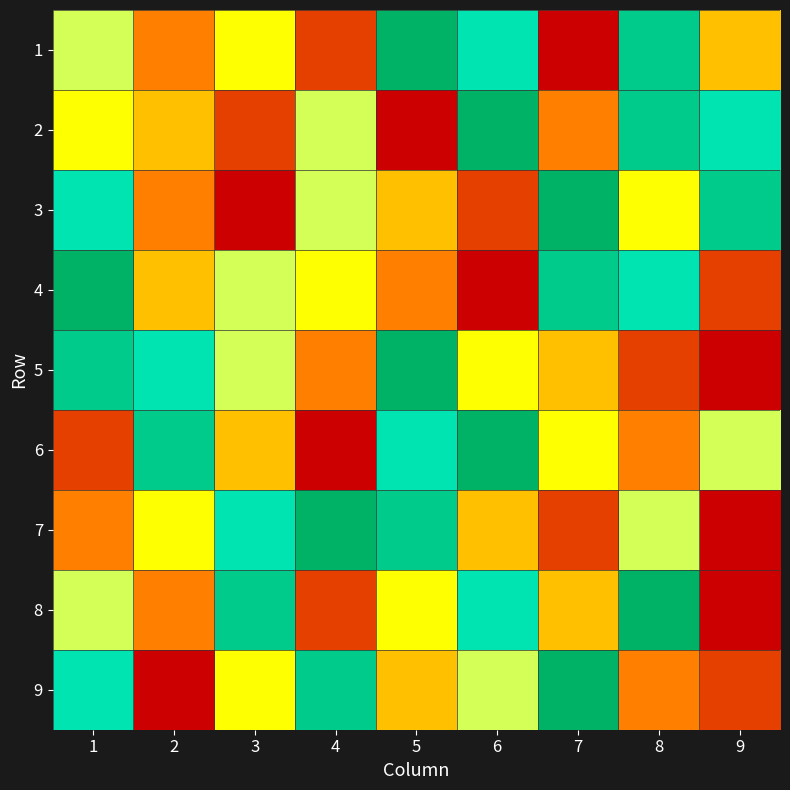

Reading right to left, extract all data points from this chart.

1: 9=4	8=8	7=1	6=7	5=9	4=2	3=5	2=3	1=6
2: 9=7	8=8	7=3	6=9	5=1	4=6	3=2	2=4	1=5
3: 9=8	8=5	7=9	6=2	5=4	4=6	3=1	2=3	1=7
4: 9=2	8=7	7=8	6=1	5=3	4=5	3=6	2=4	1=9
5: 9=1	8=2	7=4	6=5	5=9	4=3	3=6	2=7	1=8
6: 9=6	8=3	7=5	6=9	5=7	4=1	3=4	2=8	1=2
7: 9=1	8=6	7=2	6=4	5=8	4=9	3=7	2=5	1=3
8: 9=1	8=9	7=4	6=7	5=5	4=2	3=8	2=3	1=6
9: 9=2	8=3	7=9	6=6	5=4	4=8	3=5	2=1	1=7